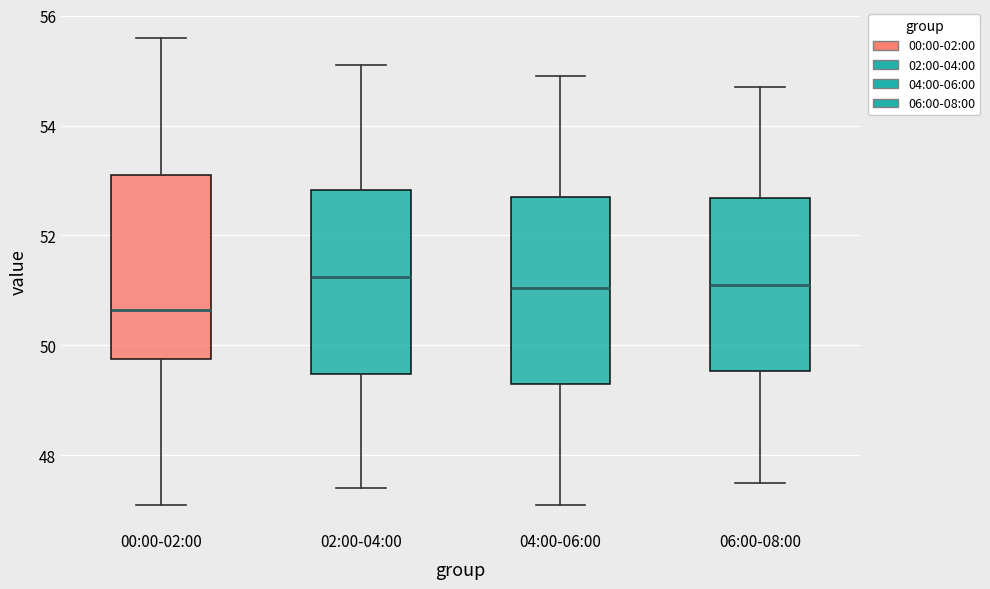

Reading left to right, transcribe this box plot: for each box, give where its median line is, the range the box spans, and where its two whiskers end, as read against the y-axis. The values are not printed on the chart, so give them approximately, as read against the axis.

00:00-02:00: median 50.6, box 49.8 to 53.2, whiskers 47.2 to 55.6
02:00-04:00: median 51.2, box 49.4 to 52.8, whiskers 47.4 to 55.2
04:00-06:00: median 51.0, box 49.4 to 52.8, whiskers 47.2 to 55.0
06:00-08:00: median 51.2, box 49.6 to 52.6, whiskers 47.6 to 54.8